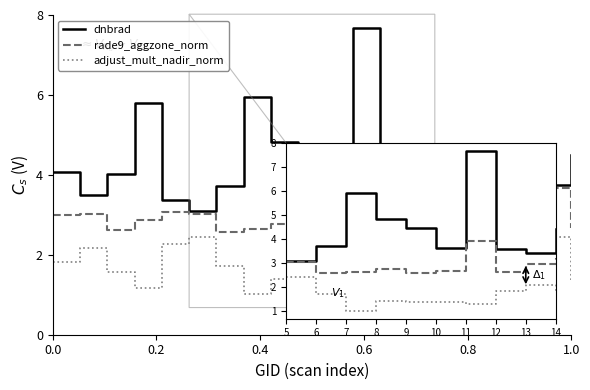

True or false: rade9_aggzone_norm and adjust_mult_nadir_norm intersect in this chart.

False